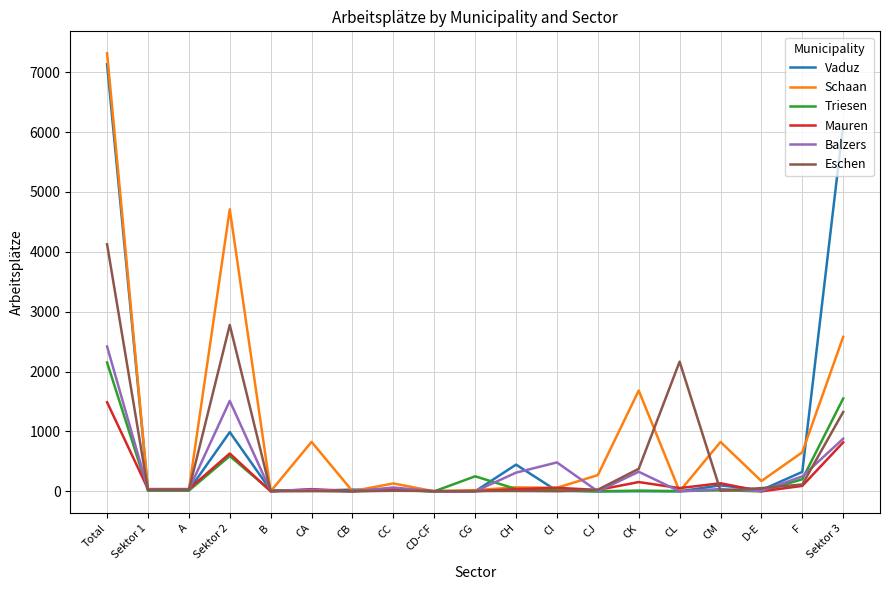

Which label corresponds to the largest value in the chart?

Total